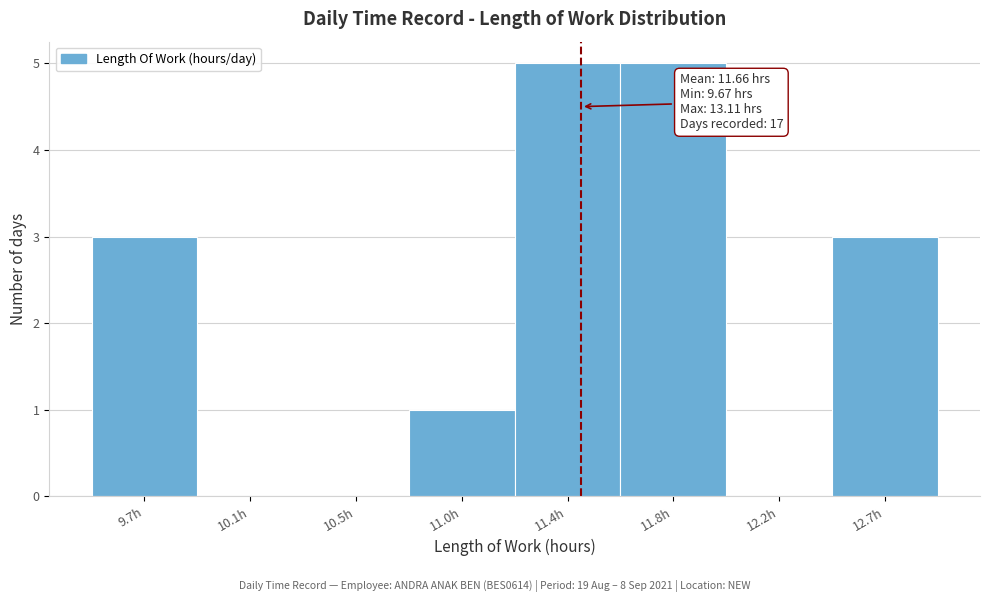

Reading left to right, list all the values displayed in this chart.

9.7h=3	10.1h=0	10.5h=0	11.0h=1	11.4h=5	11.8h=5	12.2h=0	12.7h=3